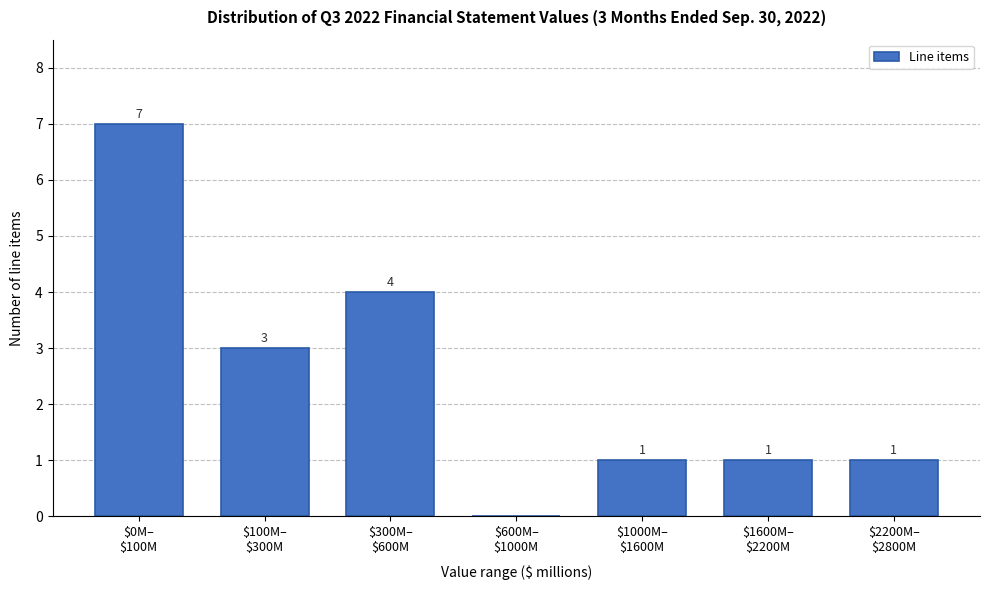

What is the sum of all values?

17